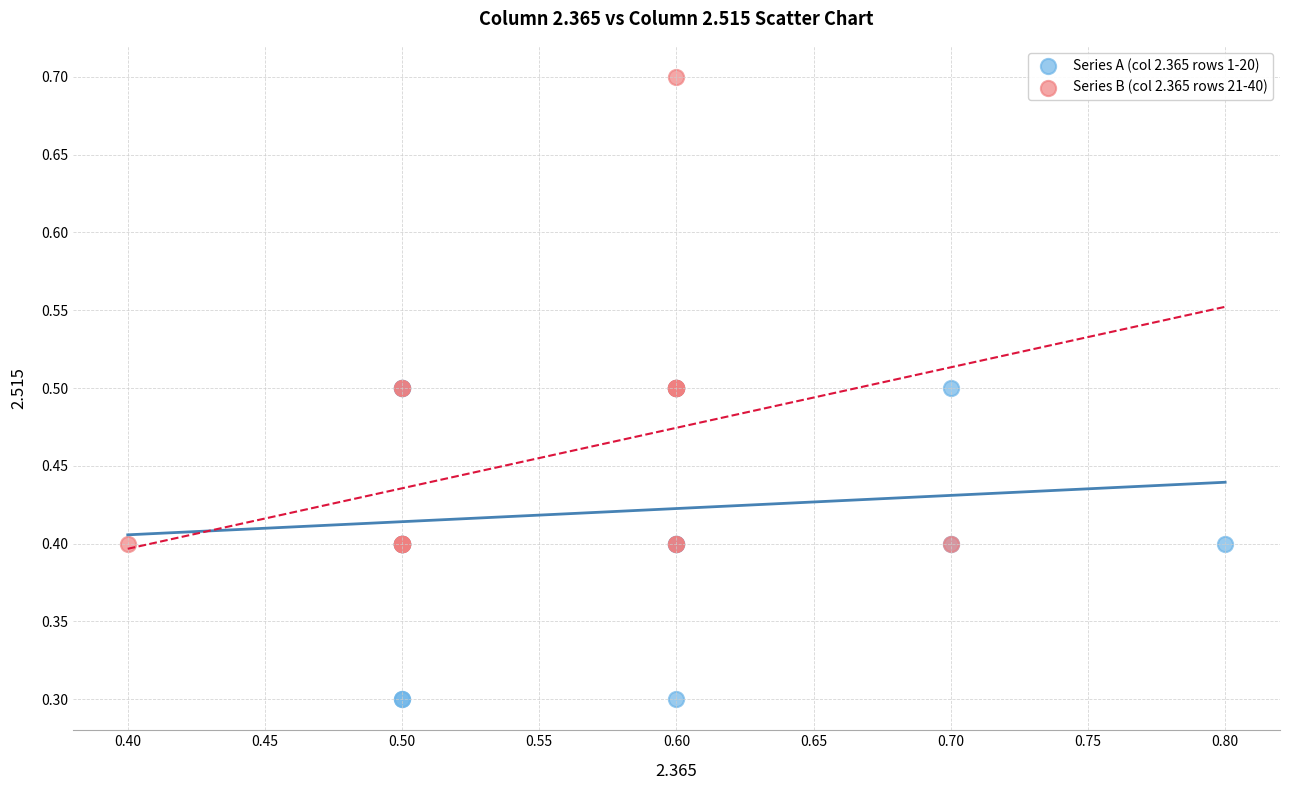

Which series reaches the maximum Y coordinate?

Series B (col 2.365 rows 21-40)